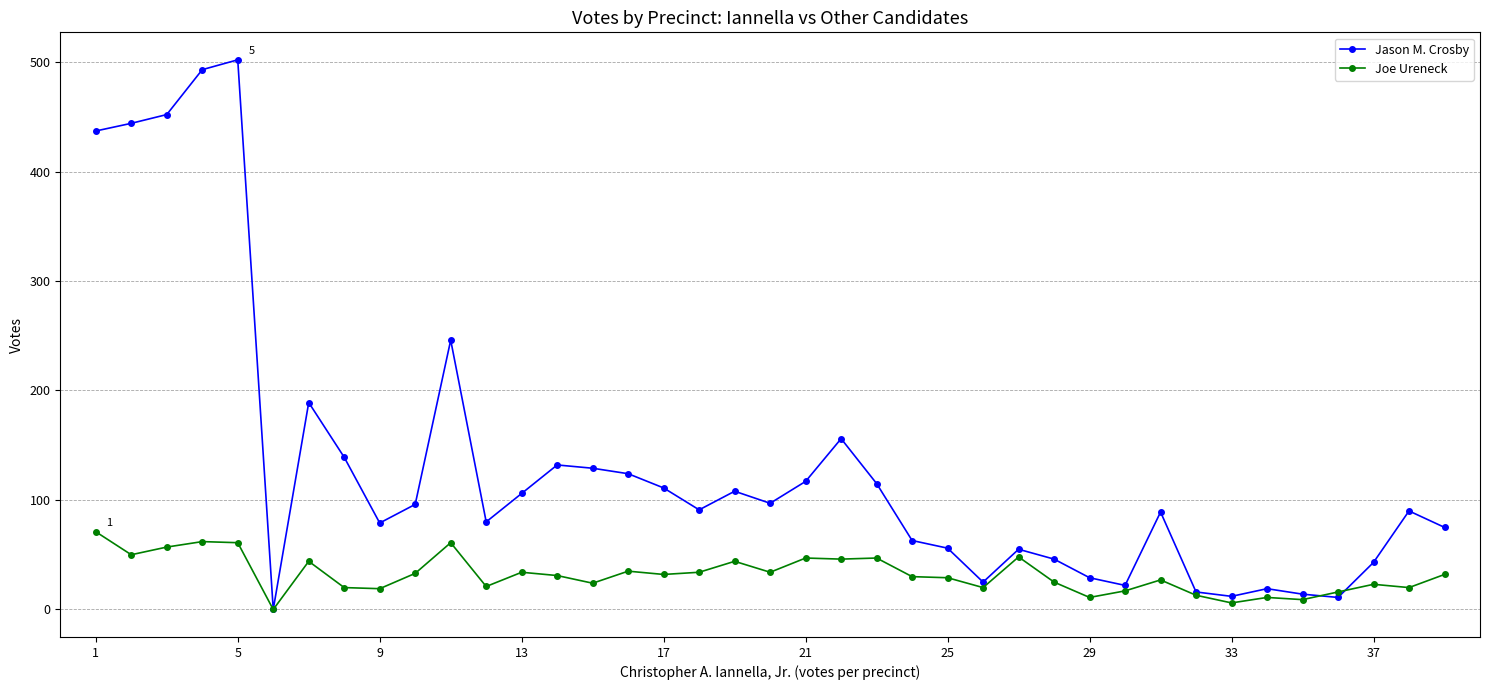

How many lines are shown in the chart?

2